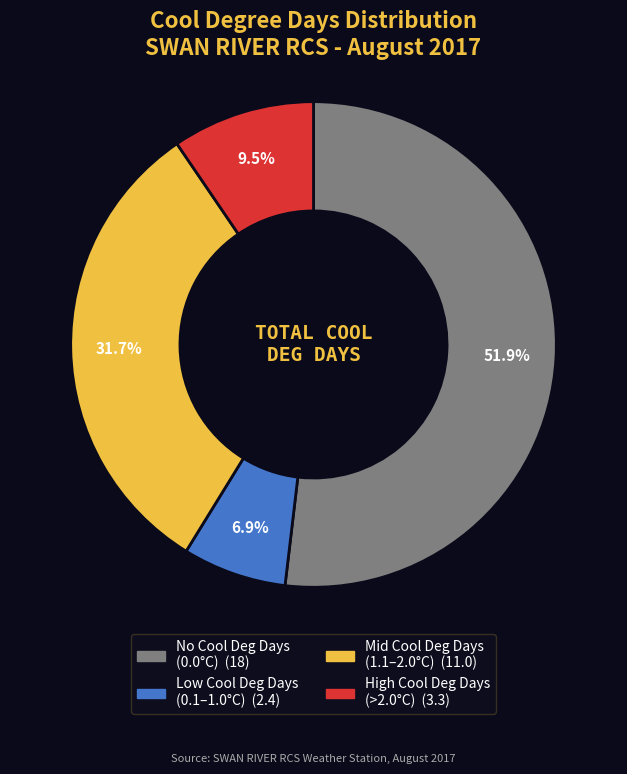

Is there any slice that represents more than half of the pie?

Yes